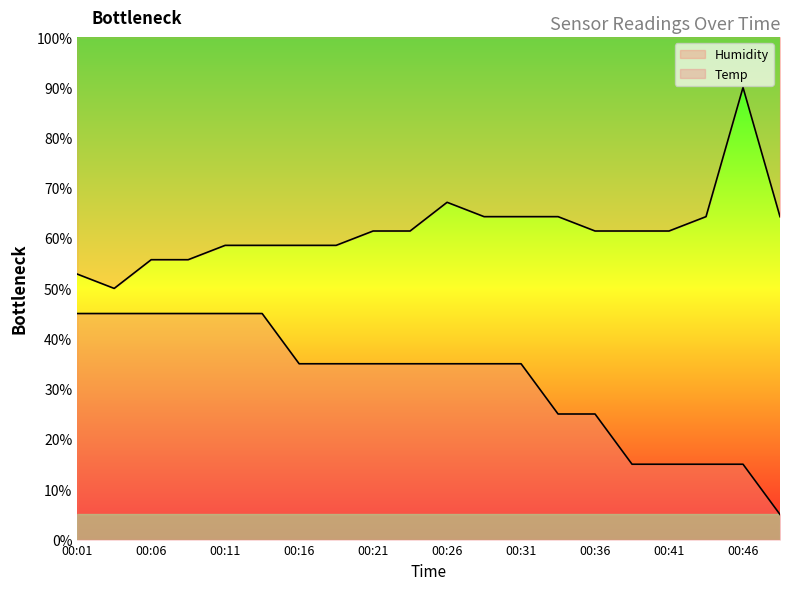

At which label is Temp closest to 24?

00:34